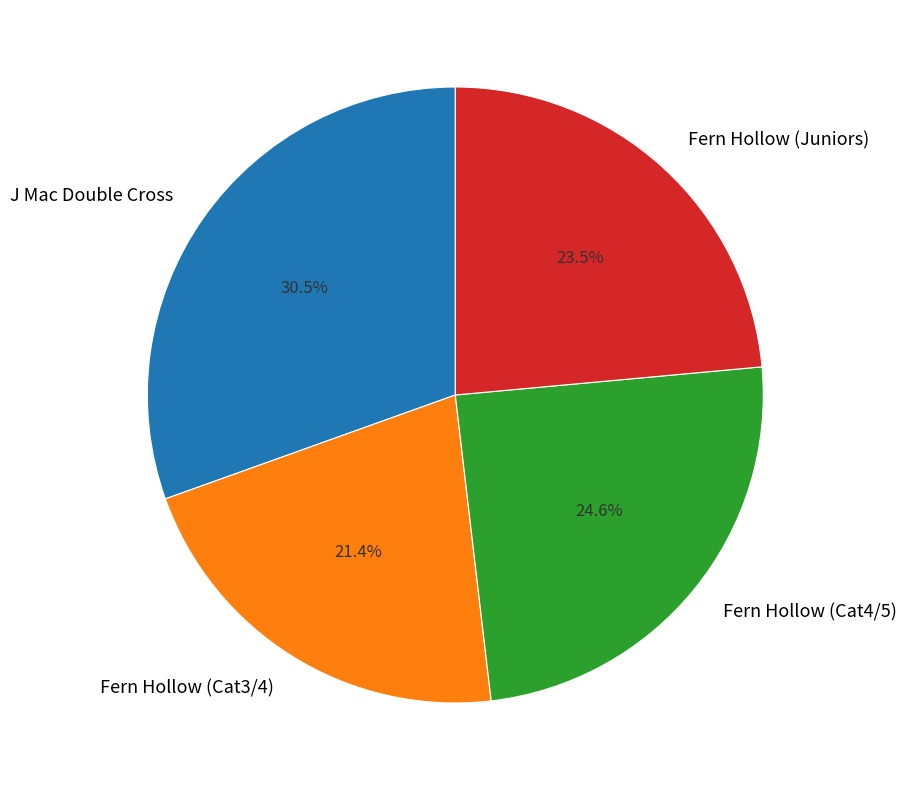

What is the smallest slice in the pie chart?

Fern Hollow (Cat3/4)